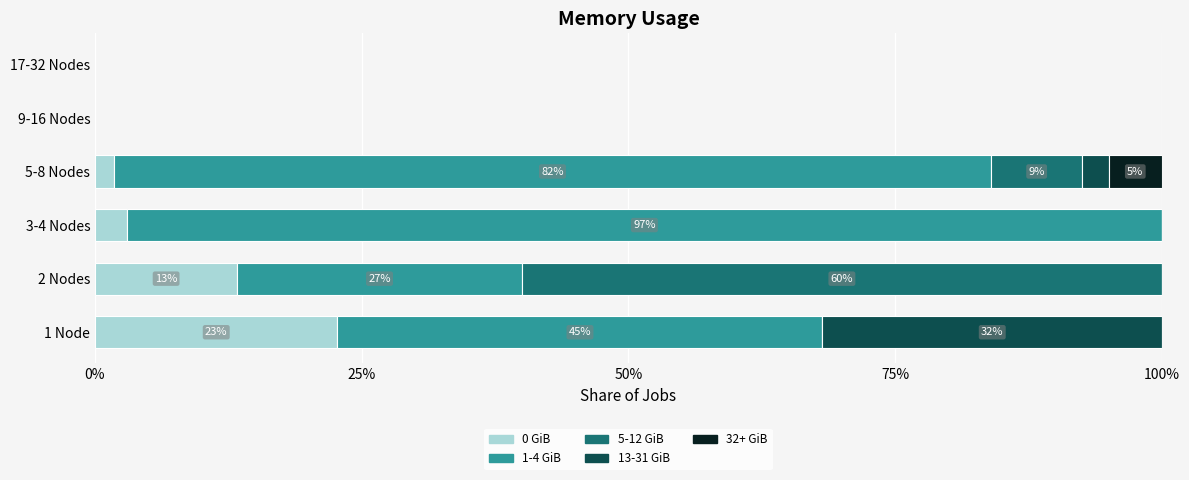

What is the maximum value for 0 GiB?

22.7